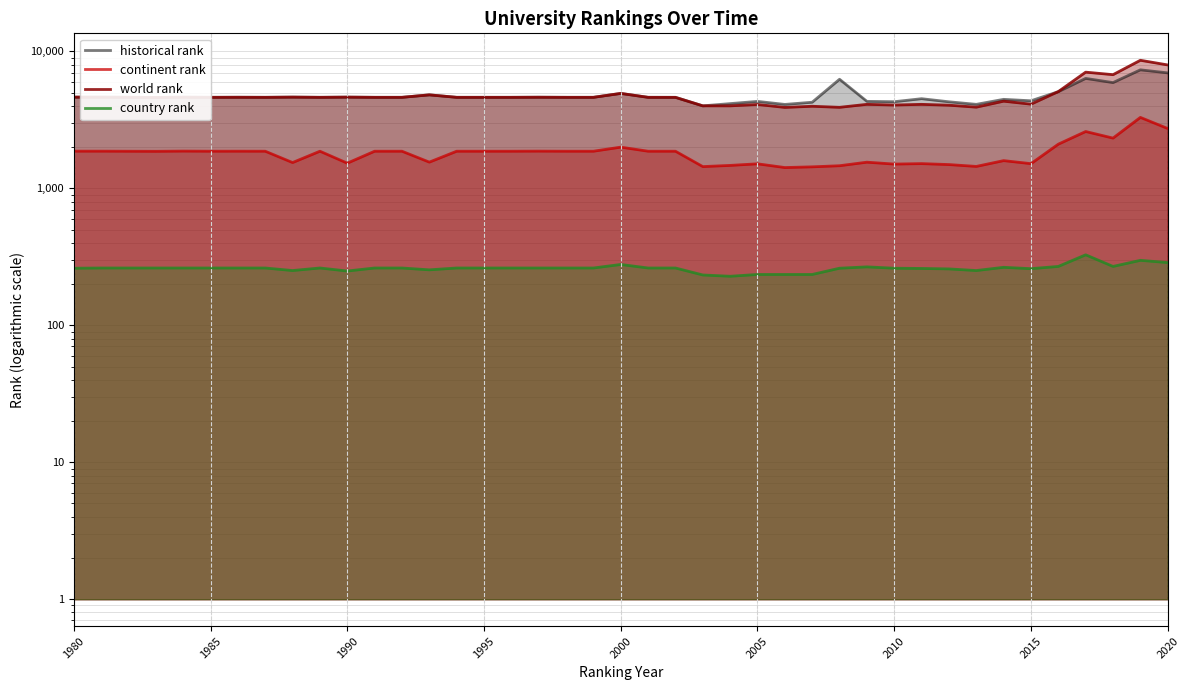

What is the value of the continent rank point at the 33rd from the left?

1445